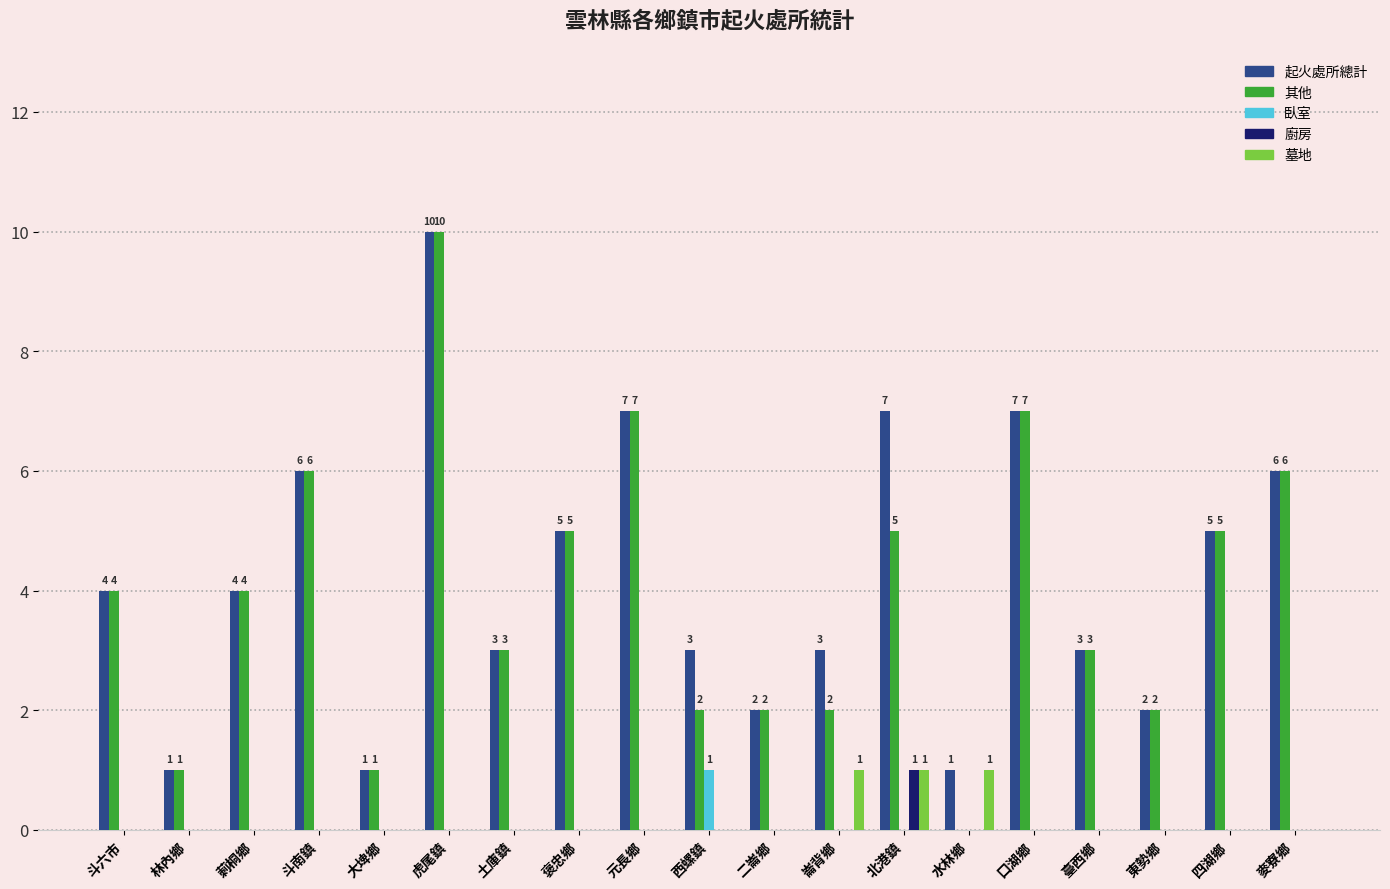

What is the sum of the 起火處所總計 values at 元長鄉 and 崙背鄉?

10